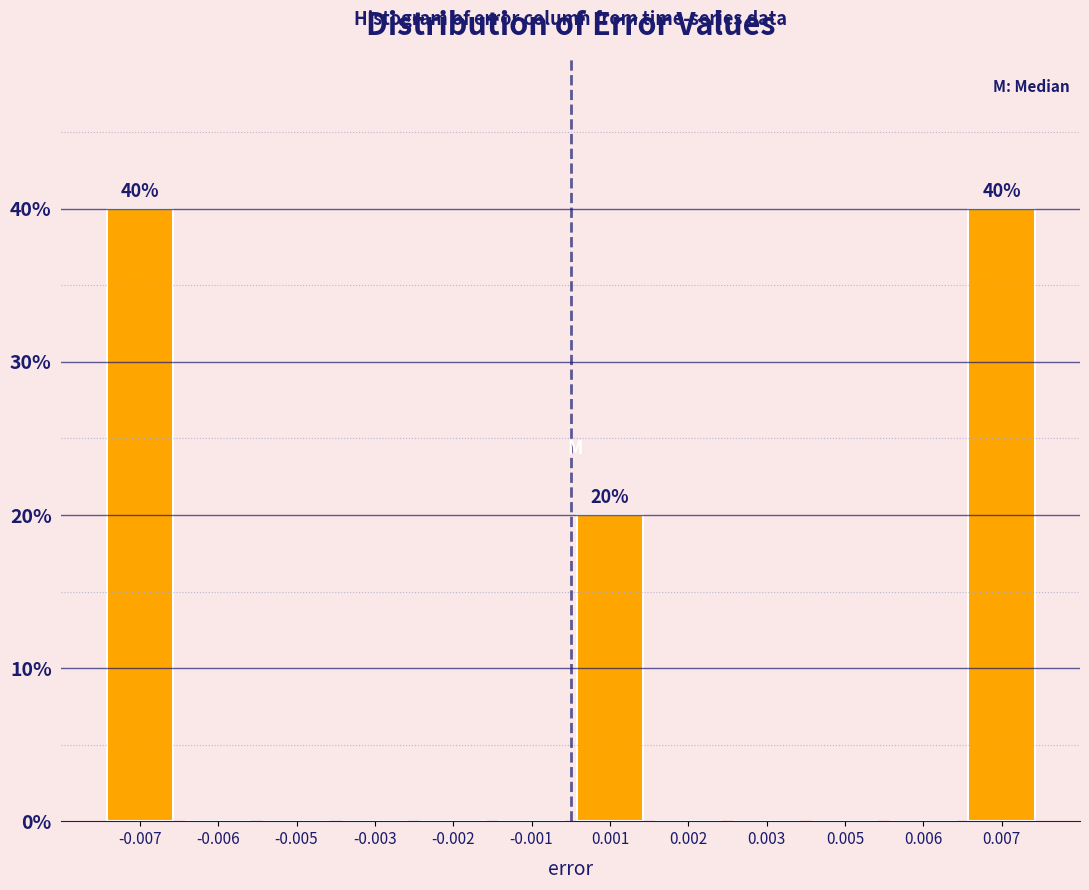

Reading left to right, extract all data points from this chart.

-0.007=40	-0.006=0	-0.005=0	-0.003=0	-0.002=0	-0.001=0	0.001=20	0.002=0	0.003=0	0.005=0	0.006=0	0.007=40